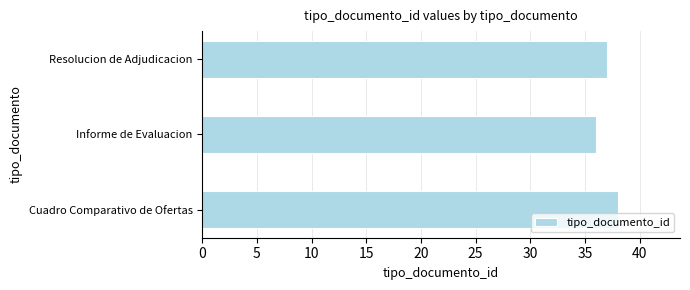

Reading top to bottom, extract all data points from this chart.

Resolucion de Adjudicacion=37	Informe de Evaluacion=36	Cuadro Comparativo de Ofertas=38